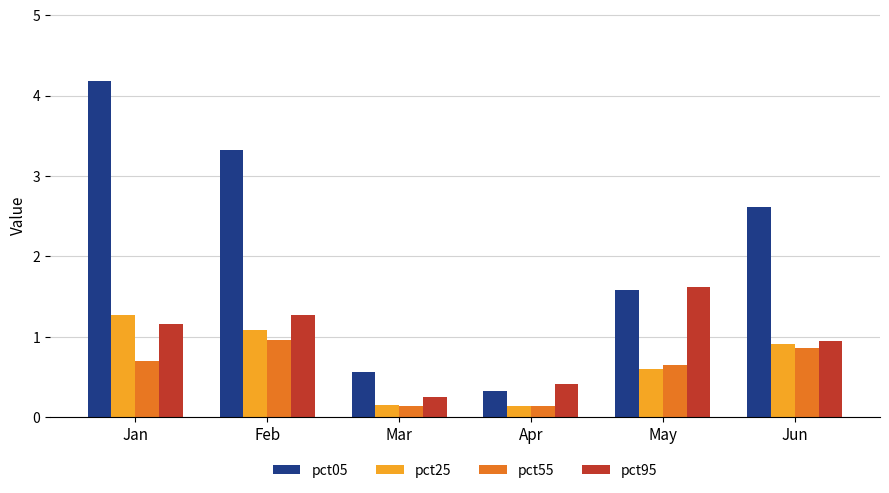

What are all the series names shown in the legend?

pct05, pct25, pct55, pct95